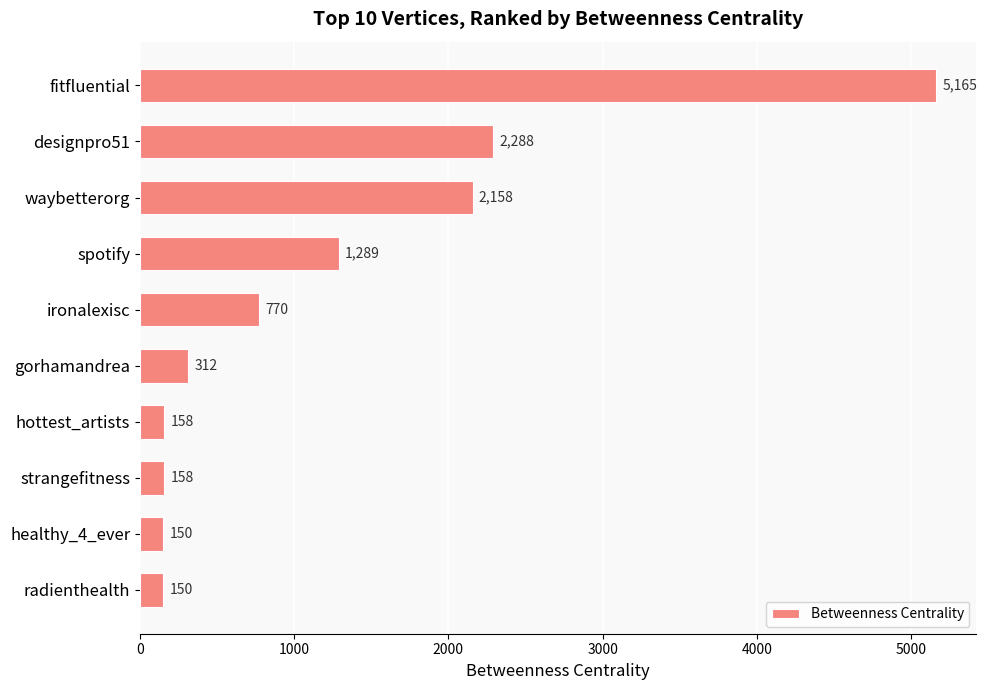

What is the difference between the second highest and minimum values?

2138